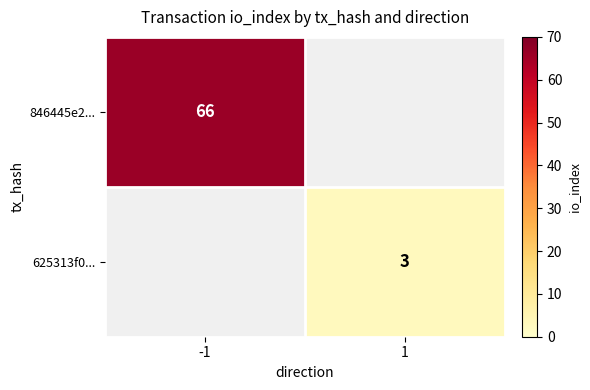

True or false: 846445e2... has a value of 90 at -1.

False